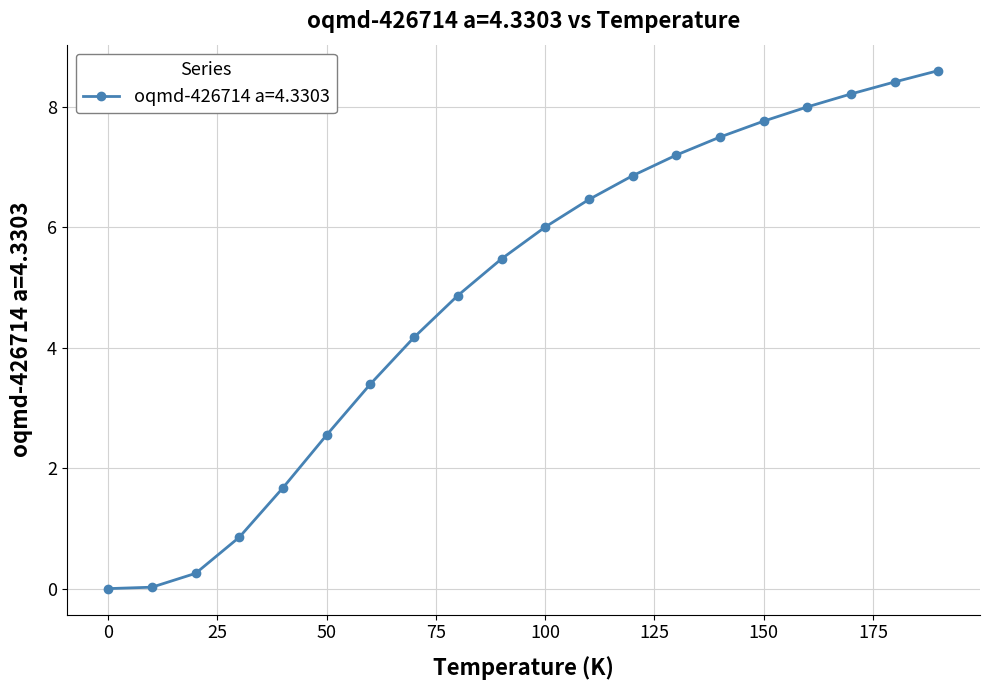

What is the difference between the maximum and second lowest values?

8.6